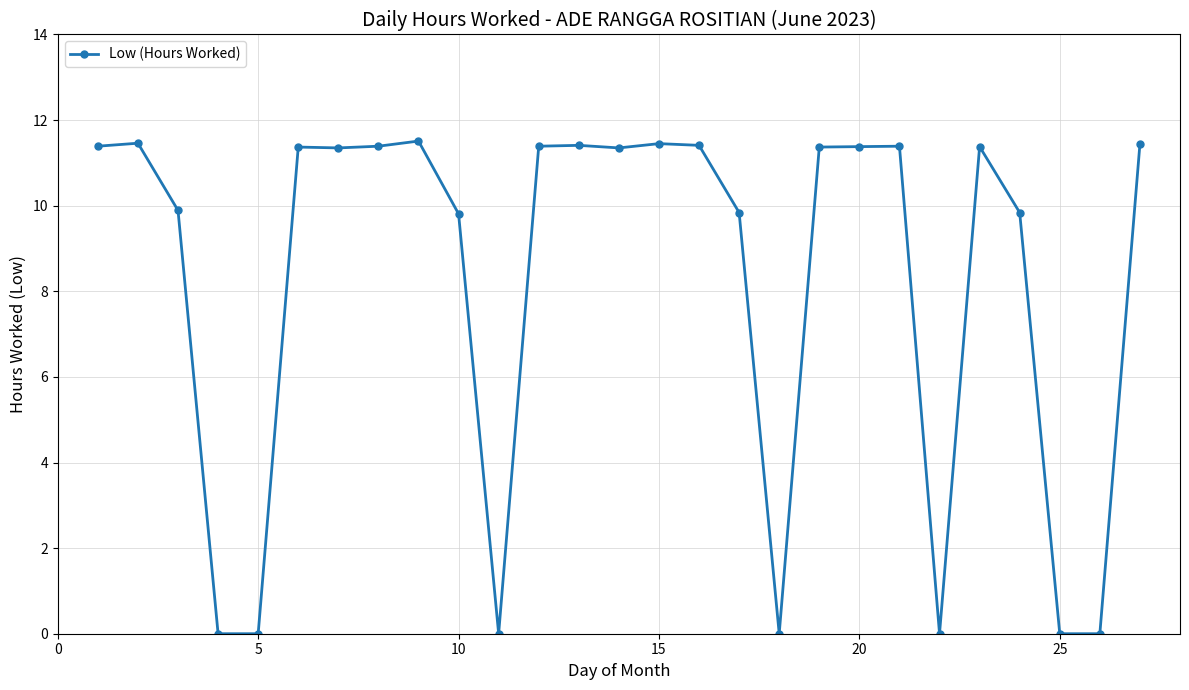

Count the number of data series in this chart.

1